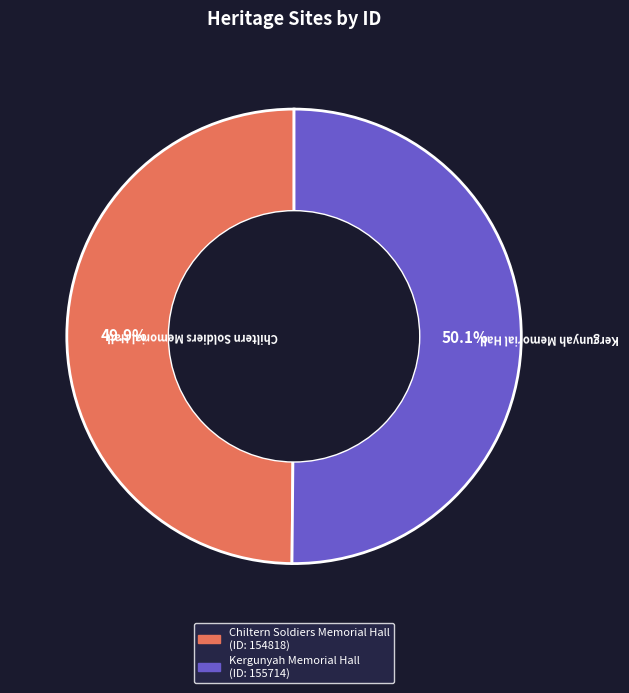

Approximately how many times larger is the value at Chiltern Soldiers Memorial Hall compared to Kergunyah Memorial Hall?

1.0